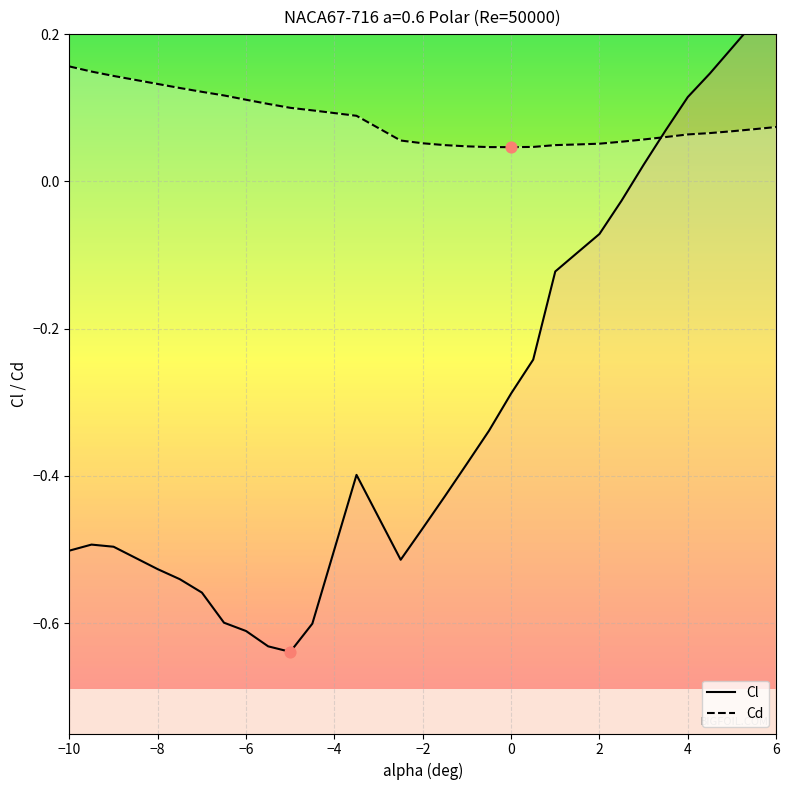

What is the total value across all series at -4.5?

-0.5